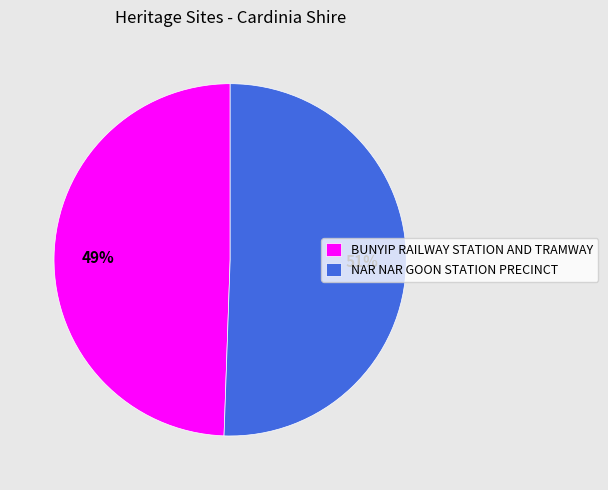

Do NAR NAR GOON STATION PRECINCT and BUNYIP RAILWAY STATION AND TRAMWAY together represent more than half of the pie?

Yes